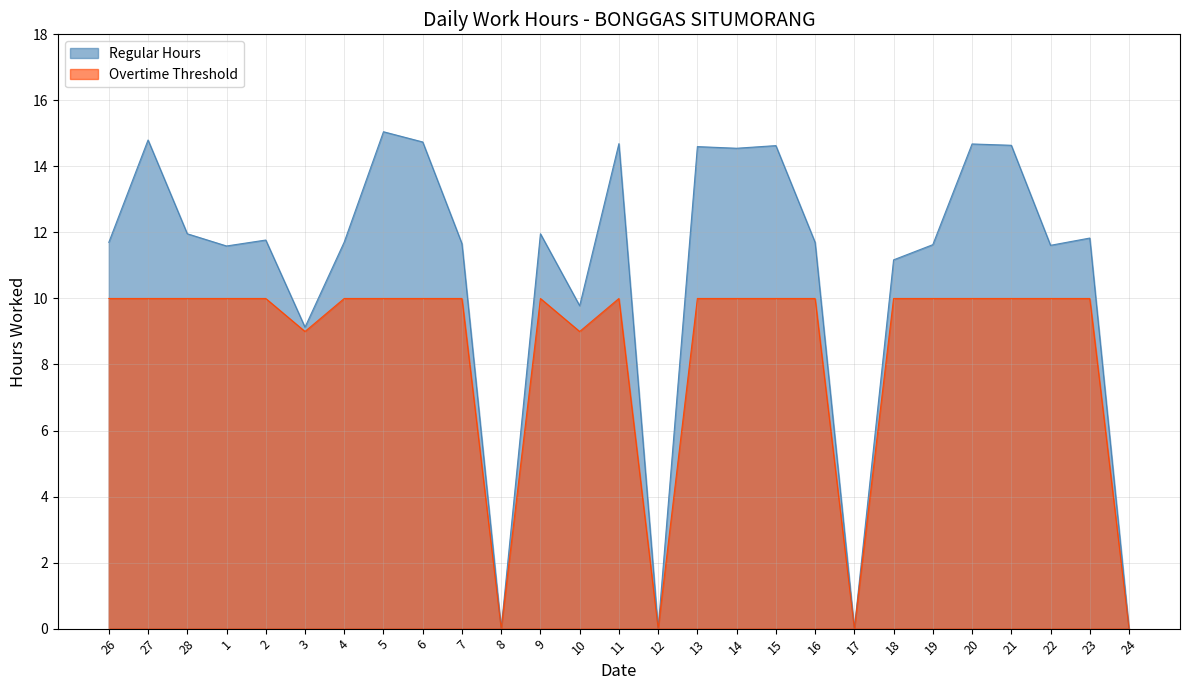

At which label does Overtime Threshold reach its peak?

26